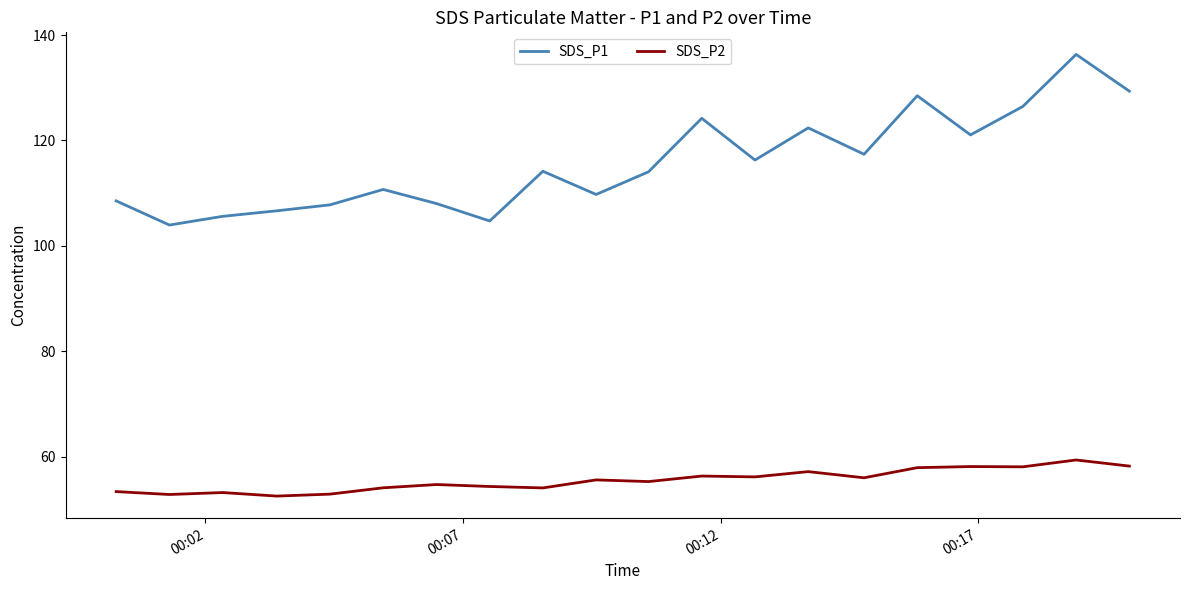

How many lines are shown in the chart?

2